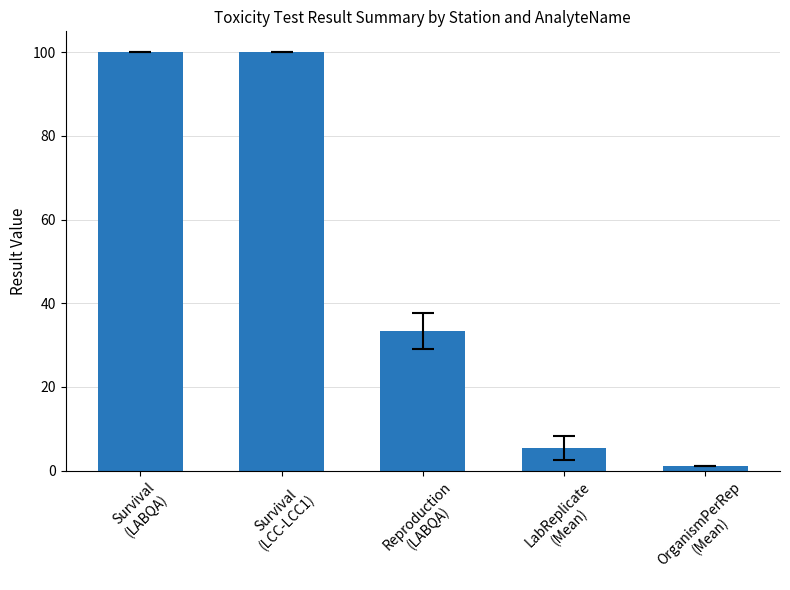

The value at Reproduction
(LABQA) is 13.2. True or false?

False